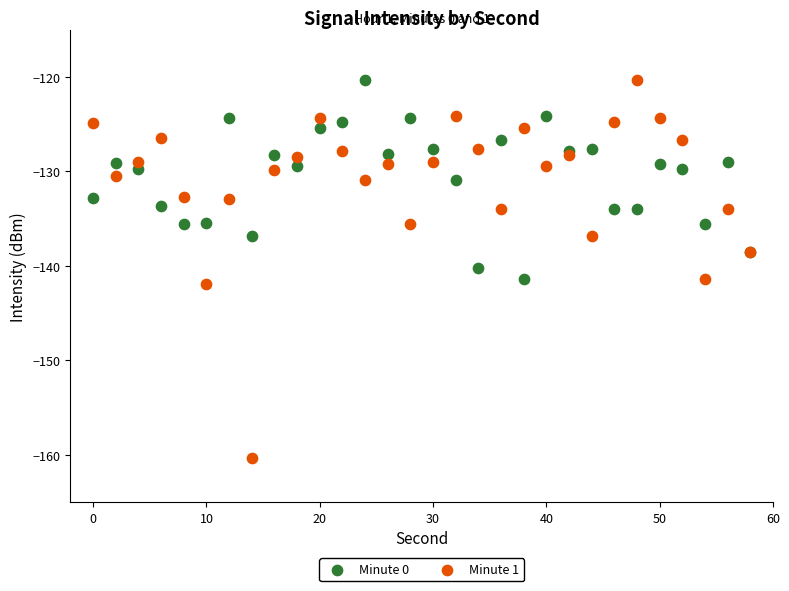

What are all the series names shown in the legend?

Minute 0, Minute 1